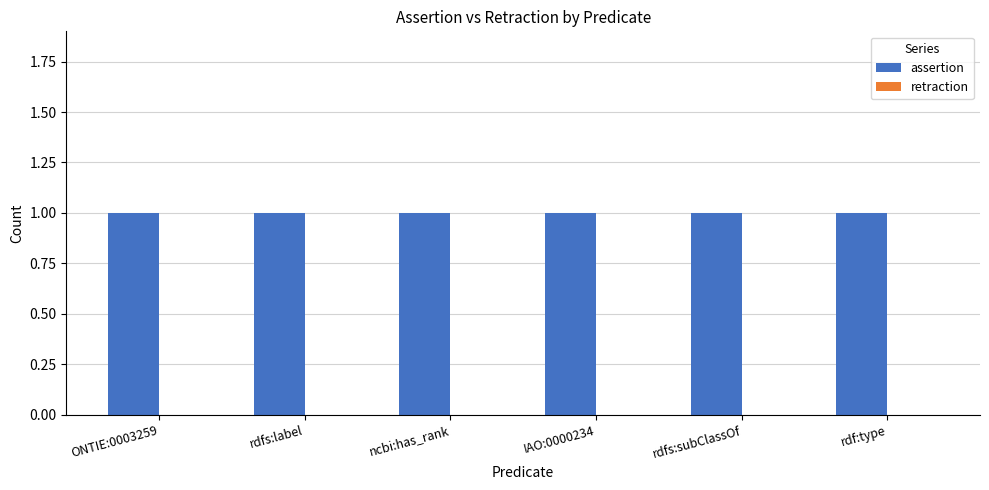

Is it true that retraction equals 0 at rdfs:subClassOf?

True